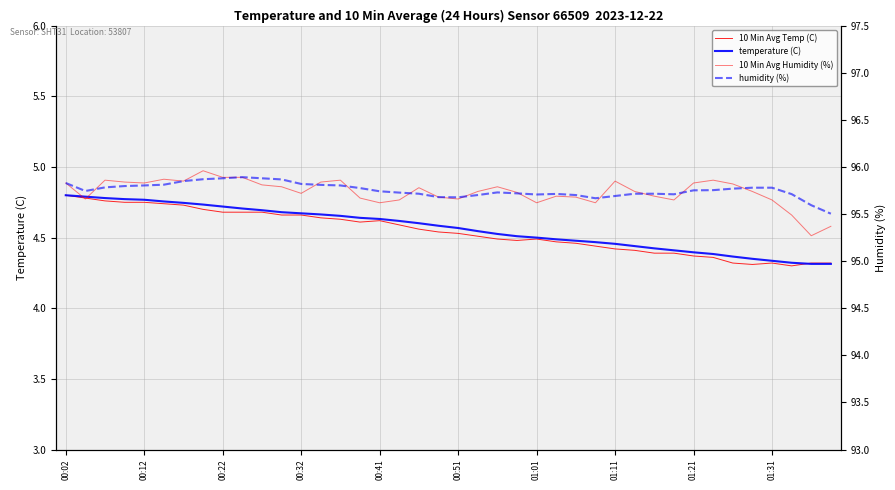

How many intersections are there between 10 Min Avg Humidity (%) and humidity (%)?

11